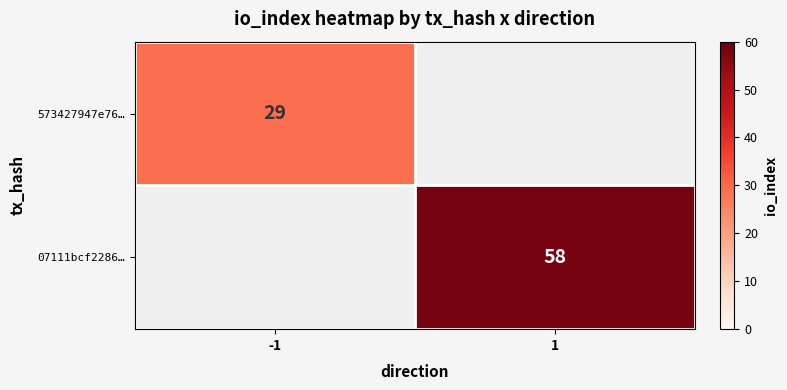

At how many categories does at least one series exceed 44?

1